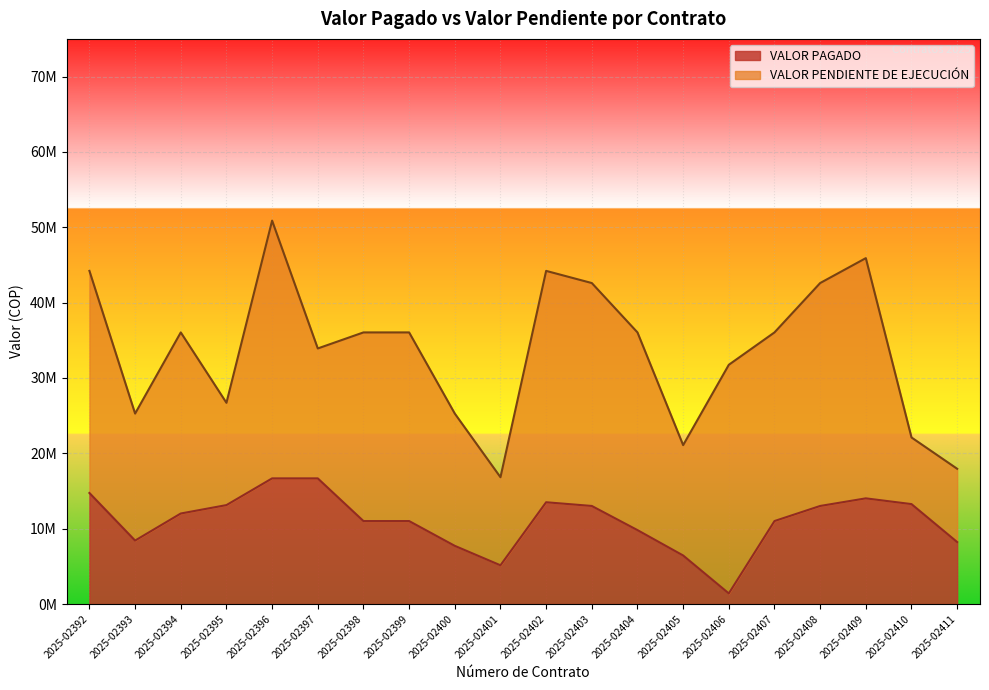

Rank the categories by value from highest to lowest.

2025-02396, 2025-02397, 2025-02392, 2025-02409, 2025-02402, 2025-02410, 2025-02395, 2025-02403, 2025-02408, 2025-02394, 2025-02398, 2025-02399, 2025-02407, 2025-02404, 2025-02393, 2025-02411, 2025-02400, 2025-02405, 2025-02401, 2025-02406